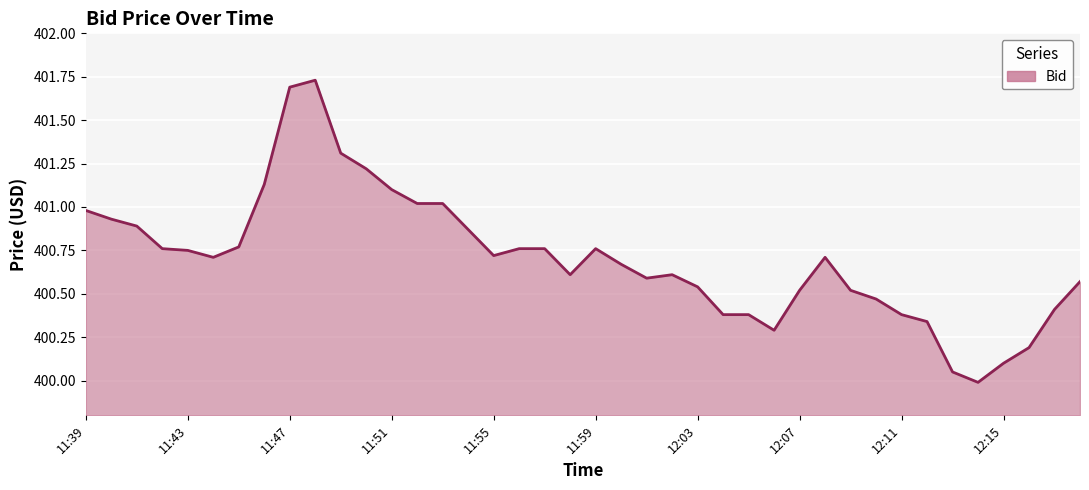

What is the minimum value shown in the chart?

400.0